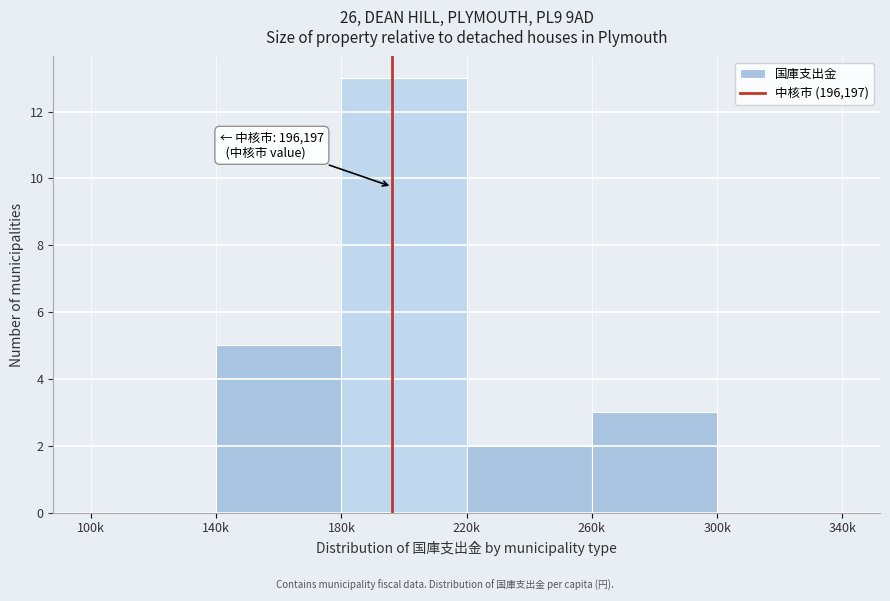

Reading left to right, extract all data points from this chart.

100k=0	140k=5	180k=13	220k=2	260k=3	300k=0